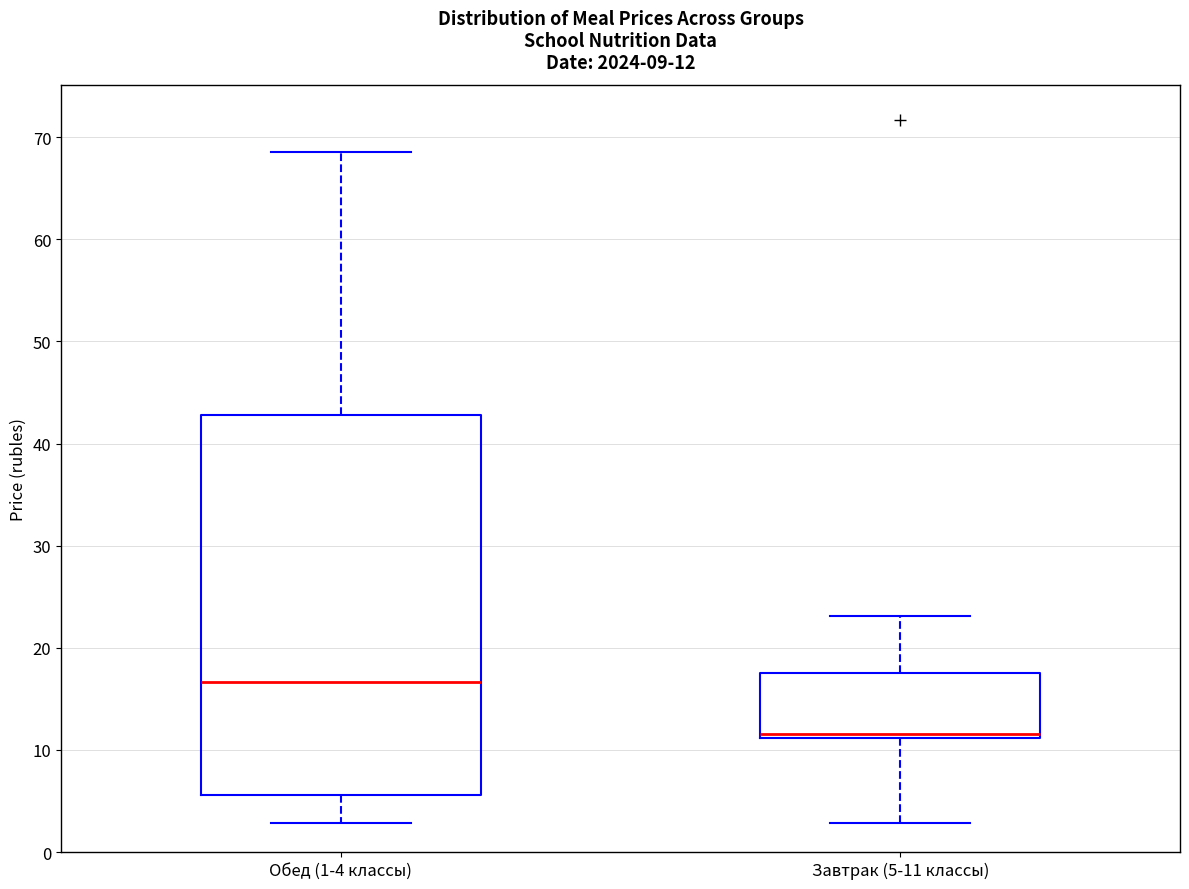

Which box is the tallest, from its lower edge to its upper edge?

Обед (1-4 классы)